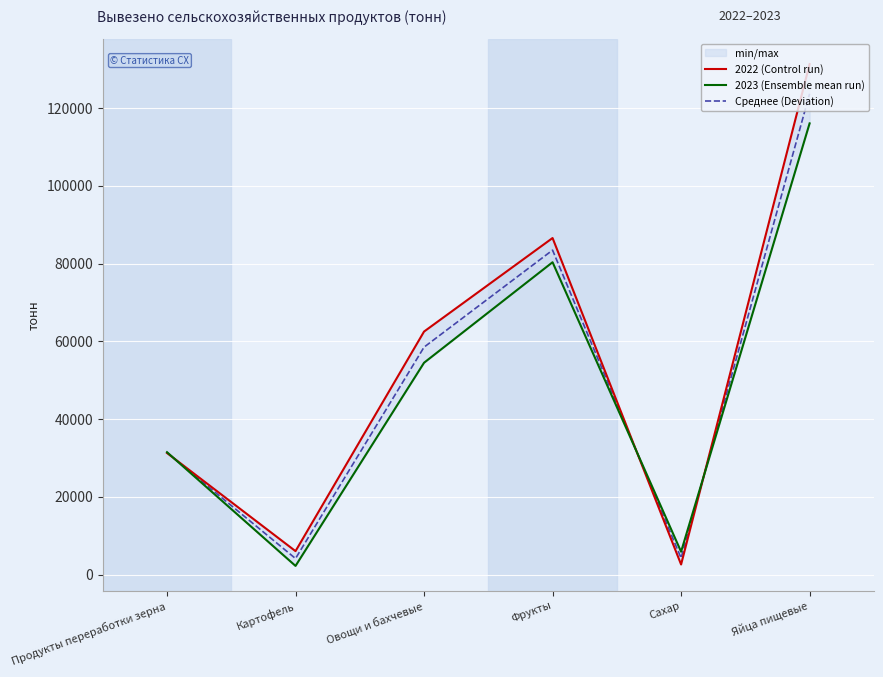

What is the sum of all Среднее (Deviation) values?

305492.5